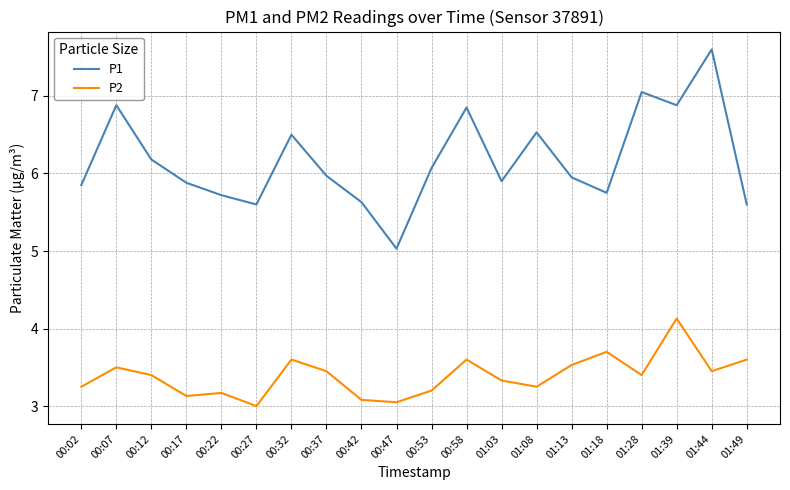

True or false: P2 and P1 intersect in this chart.

False